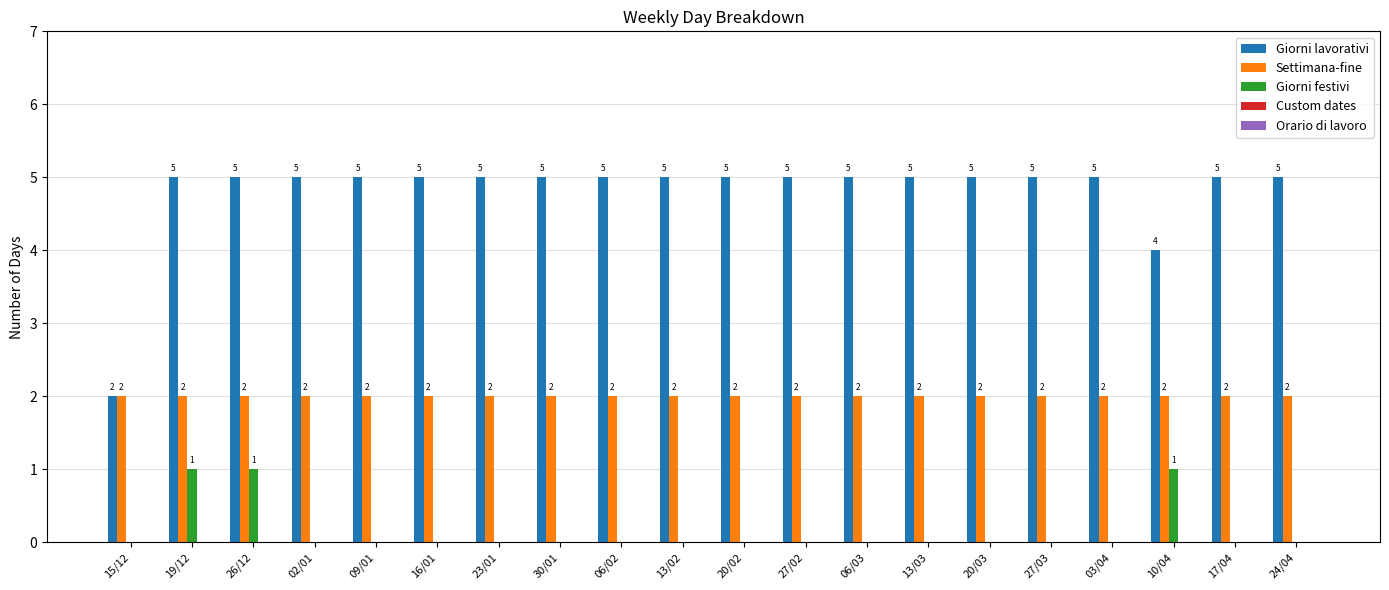

Count the Giorni lavorativi values in the range 5 to 6.

18